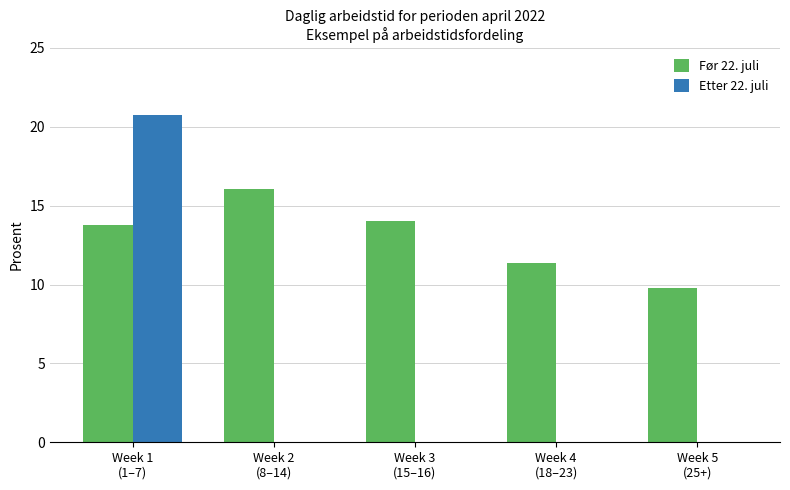

What are all the series names shown in the legend?

Før 22. juli, Etter 22. juli